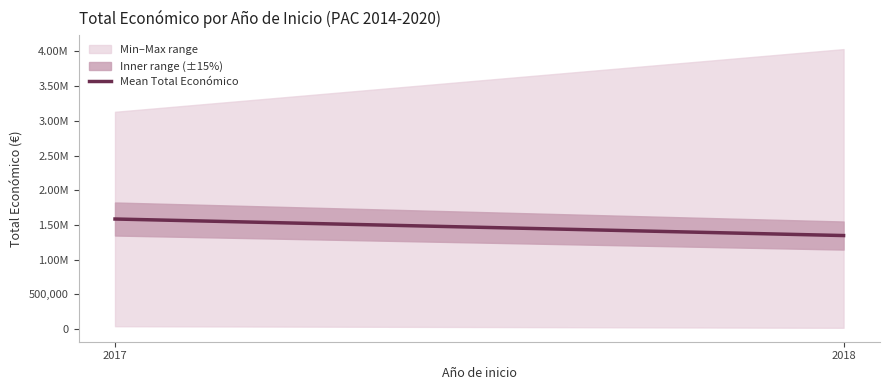

List the labels in order of value, smallest first.

2018, 2017